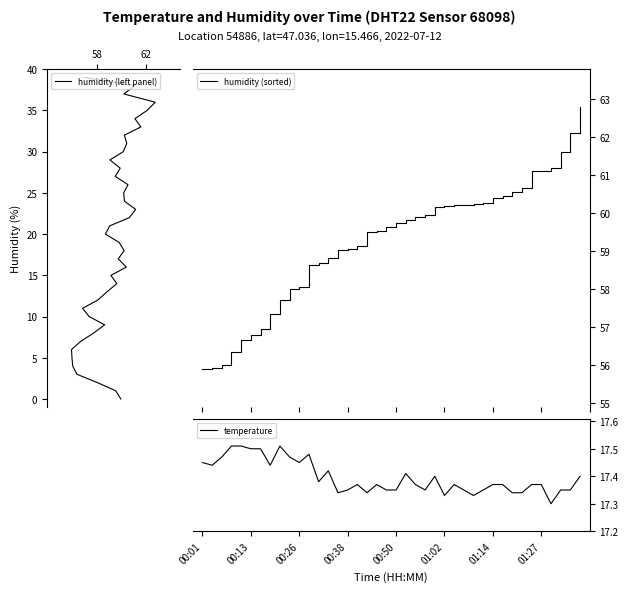

What is the difference between the humidity (sorted) values at 22 and 38?

2.2